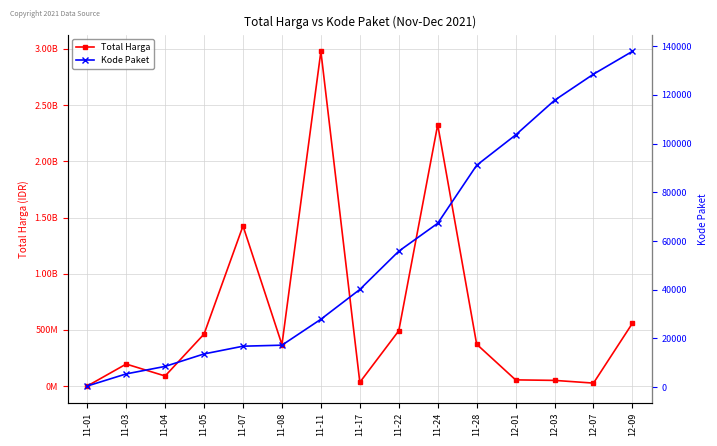

Rank the categories by Total Harga value from highest to lowest.

11-11, 11-24, 11-07, 12-09, 11-22, 11-05, 11-28, 11-08, 11-03, 11-04, 12-01, 12-03, 11-17, 12-07, 11-01